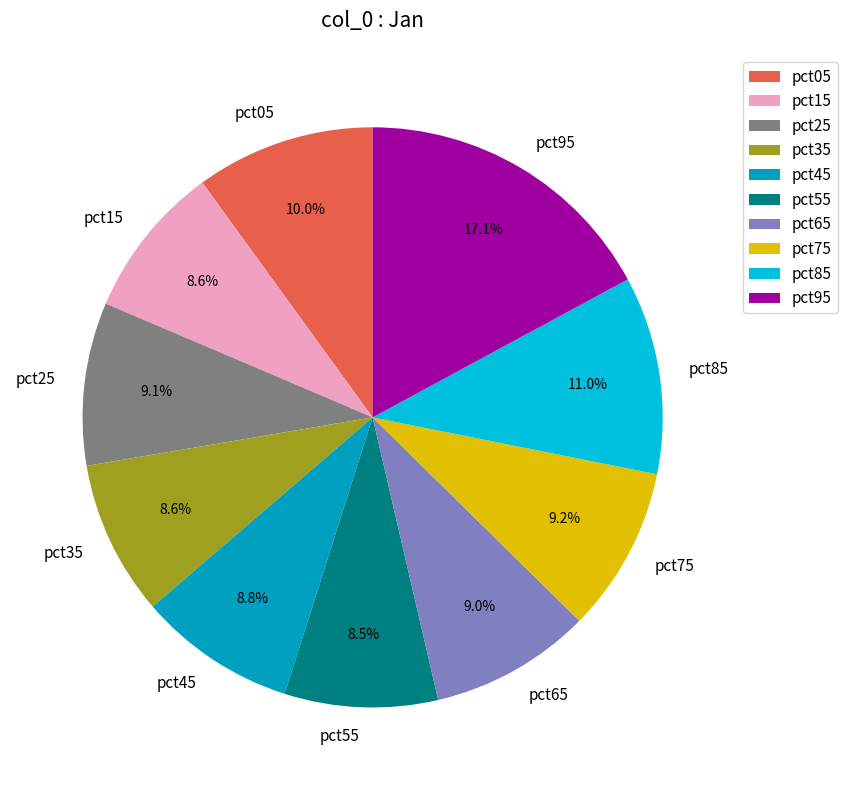

The pct45 slice represents 1% of the pie. True or false?

False